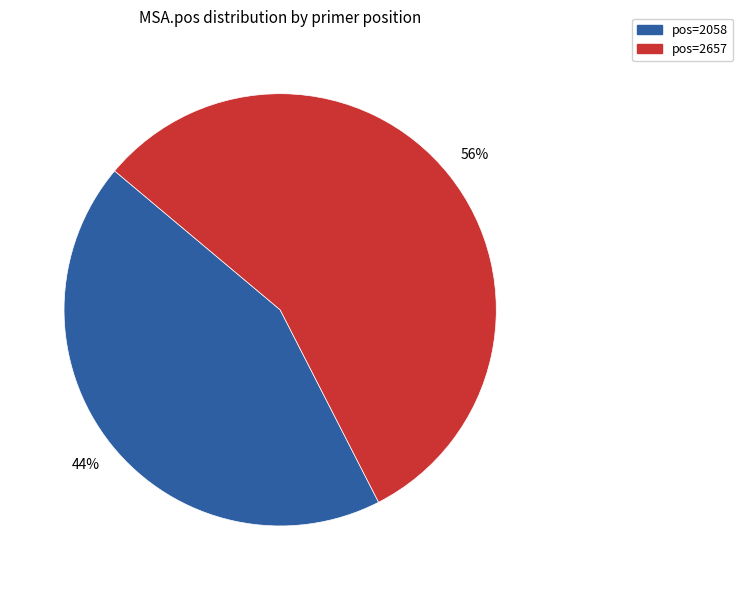

Count the number of slices in the pie.

2